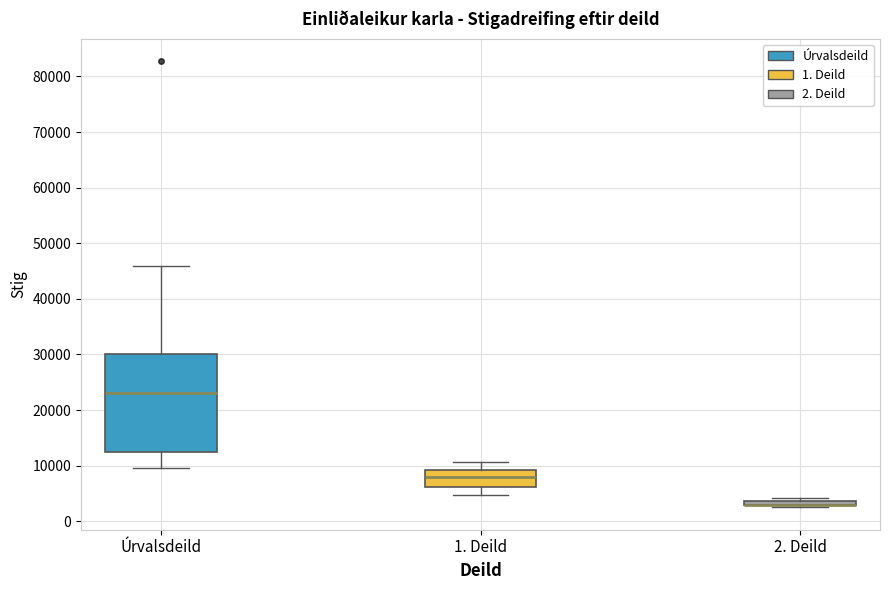

Which box is the tallest, from its lower edge to its upper edge?

Úrvalsdeild